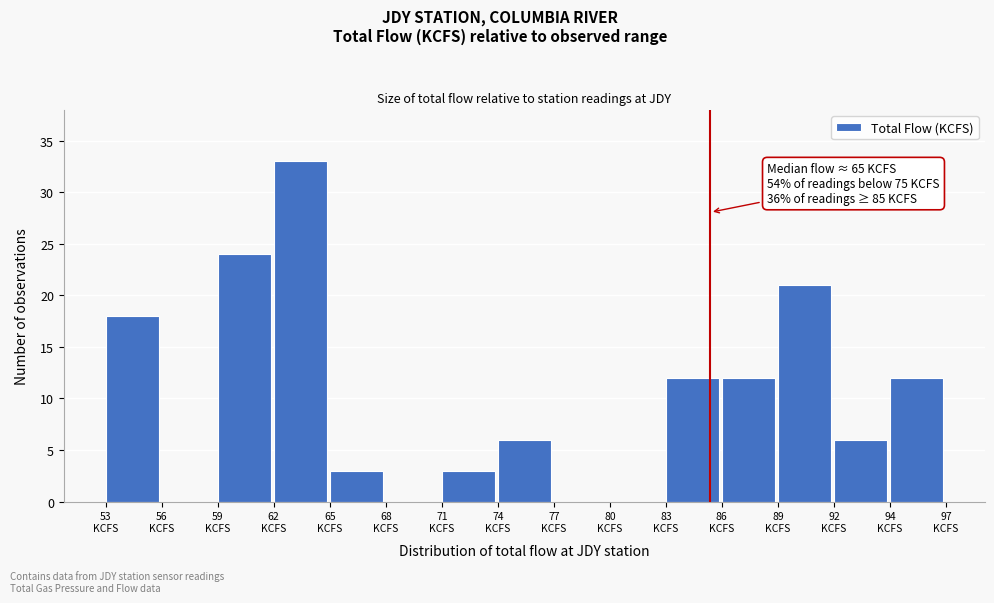

What is the sum of all values?

150